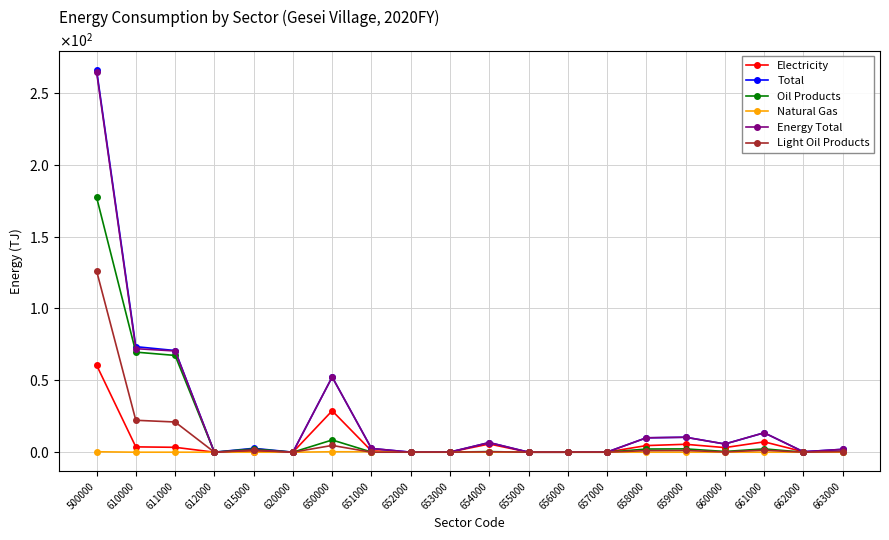

What is the sum of all Total values?

516.5